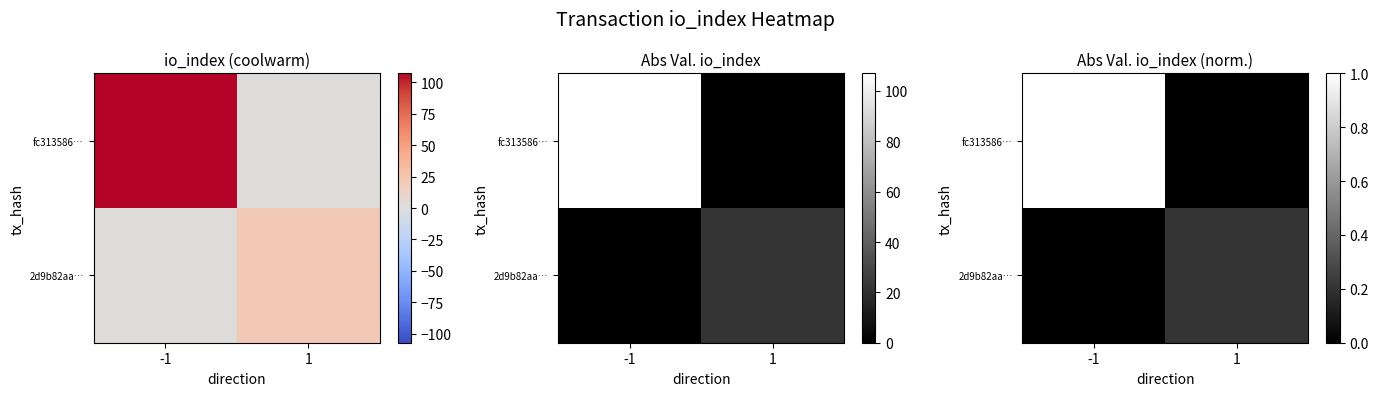

Which category has the lowest value across all series?

1